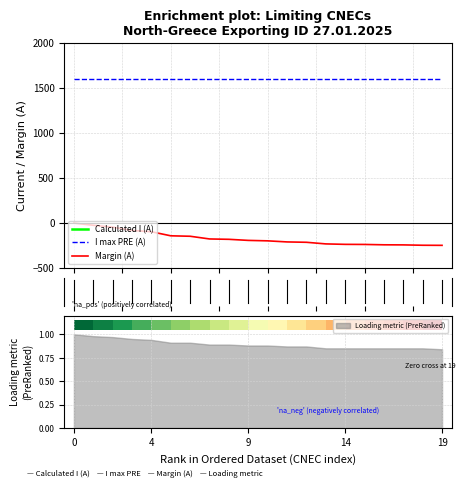

True or false: I max PRE (A) and Margin (A) cross at least once.

False